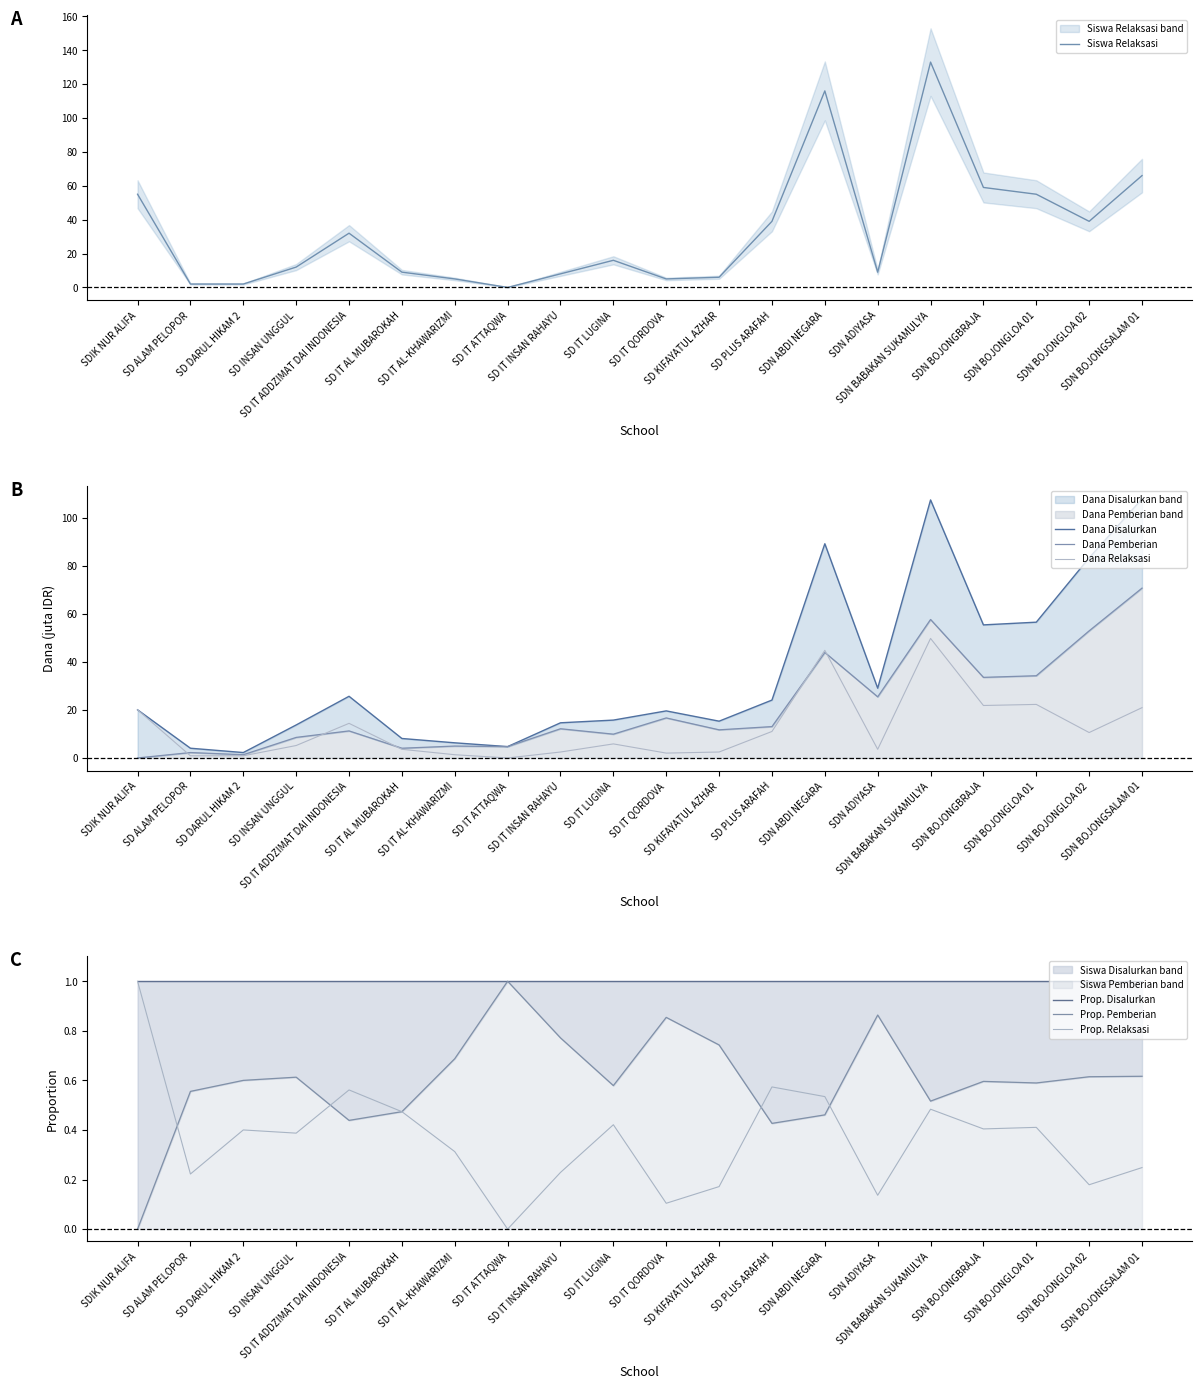

Where does the Dana Relaksasi series first go above 5?

SDIK NUR ALIFA